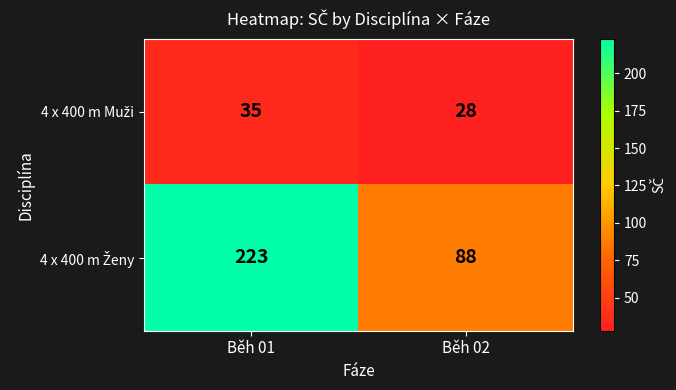

What is the total value across all series at Běh 01?

258